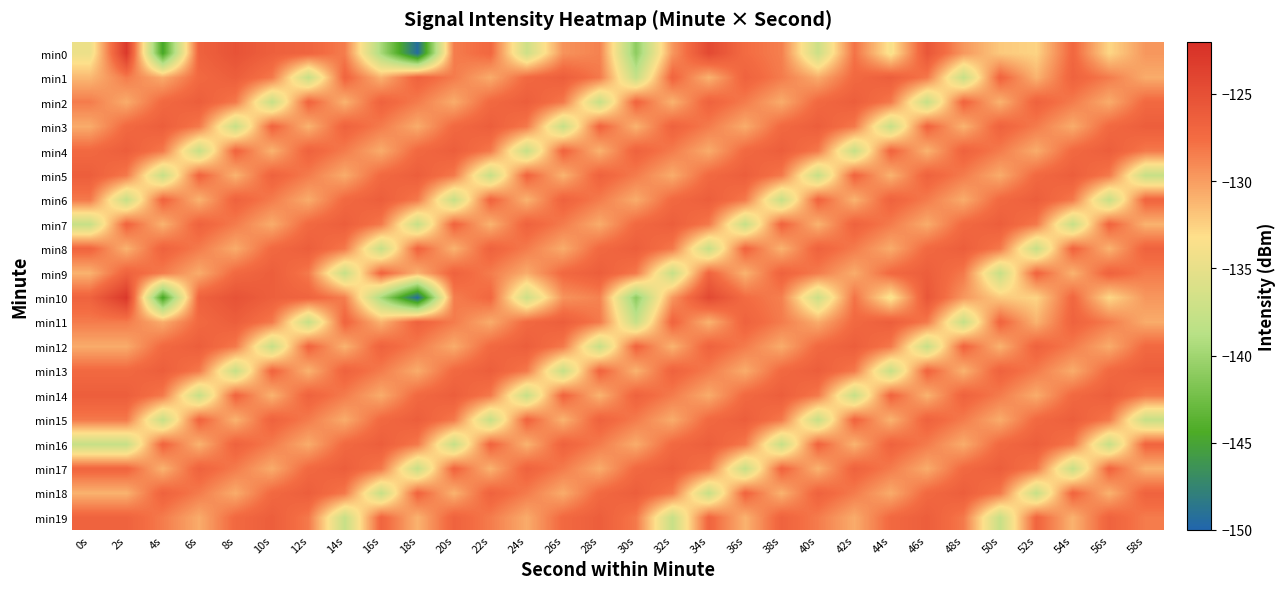

Between 18s and 58s, which series saw the biggest shift?

min0